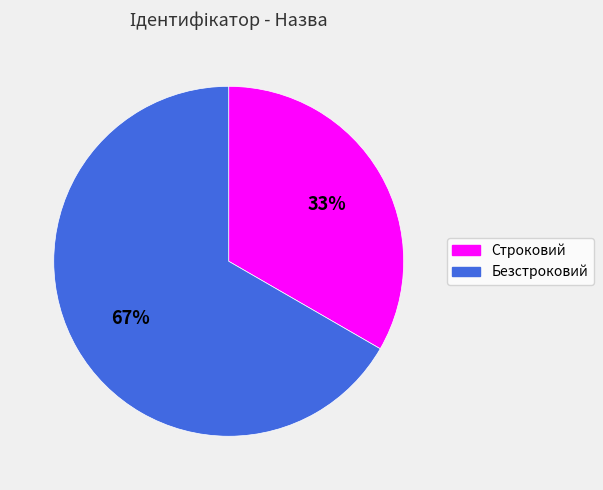

Combined, do Безстроковий and Строковий account for over 50%?

Yes